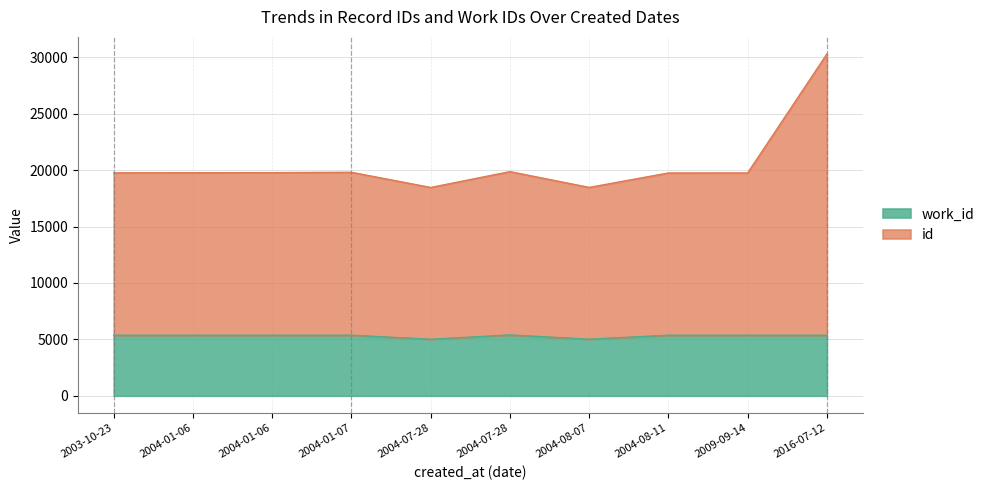

At 2016-07-12, list the series in order from largest to smallest.

id, work_id